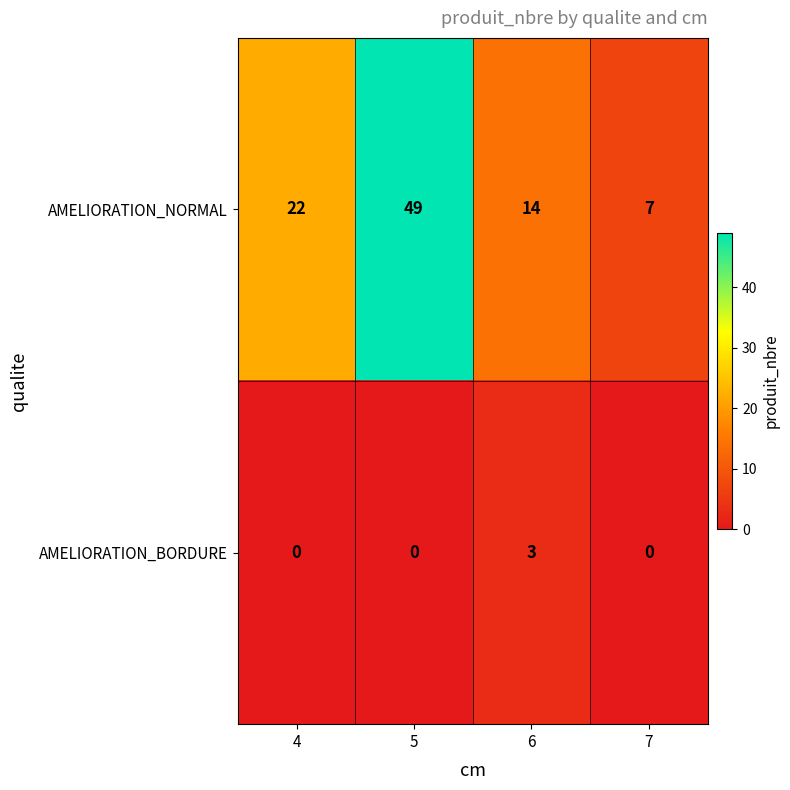

What is the sum of all AMELIORATION_NORMAL values?

92